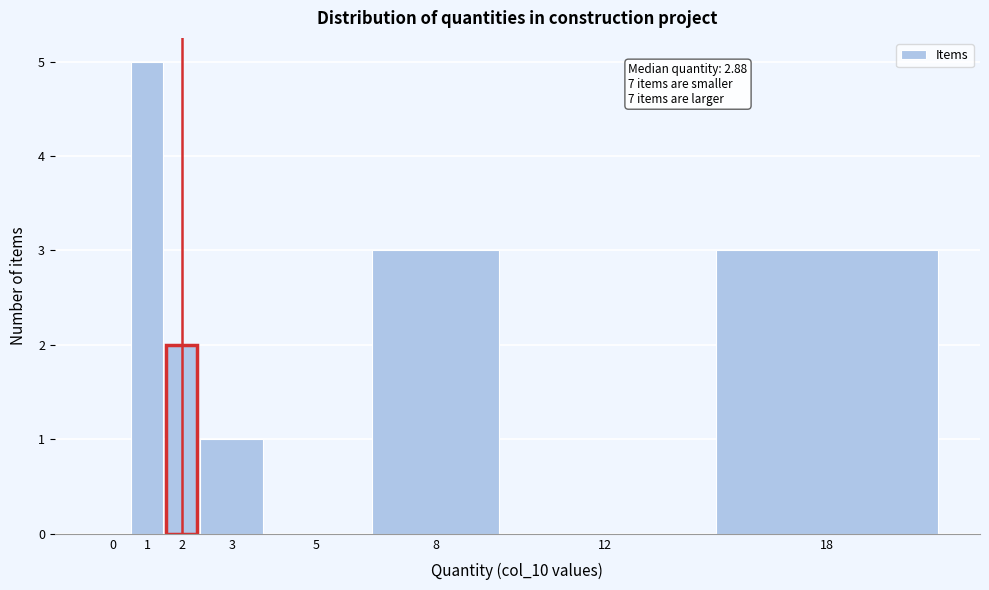

Reading left to right, extract all data points from this chart.

0=0	1=5	2=2	3=1	5=0	8=3	12=0	18=3